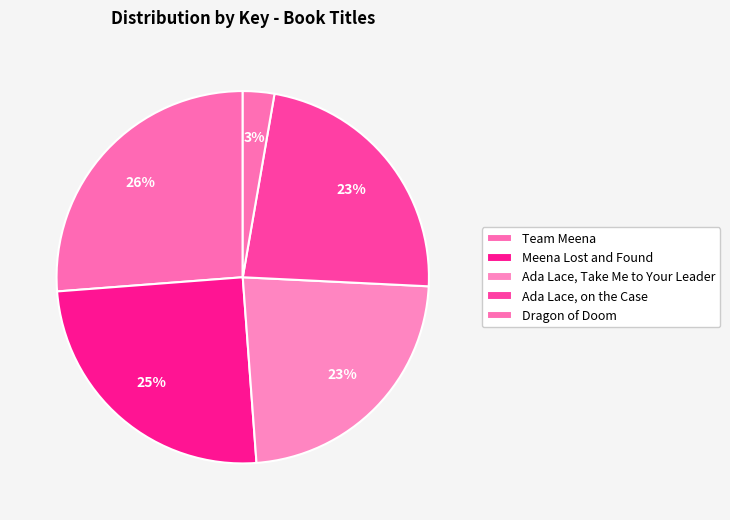

Which has a higher value, Ada Lace, on the Case or Team Meena?

Team Meena